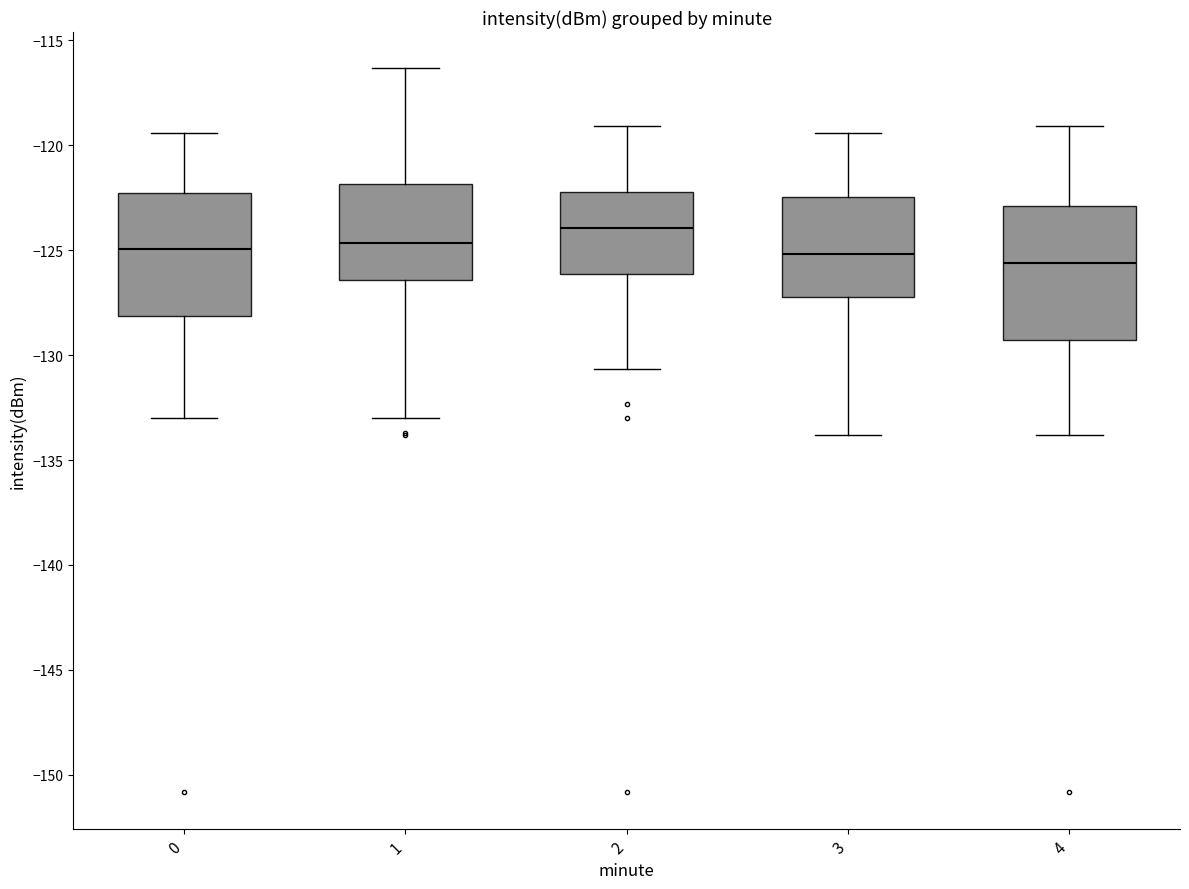

Where is the lower edge of the box at x = 4 on the y-axis? The values are not printed on the chart, so give them approximately, as read against the axis.

-129.5